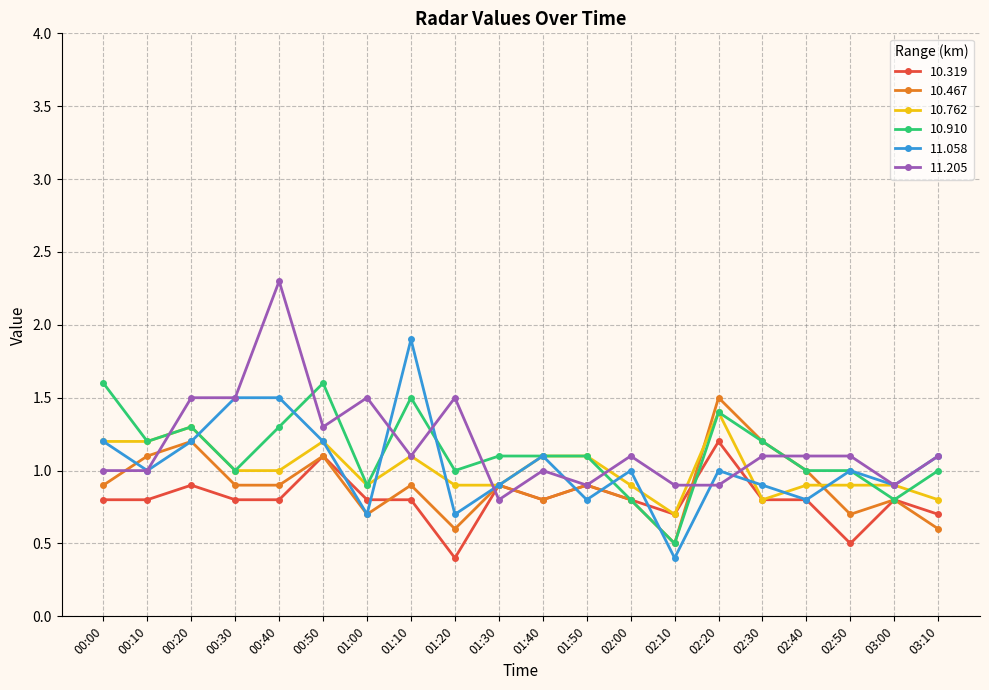

Which series has the largest total across all categories?

11.205